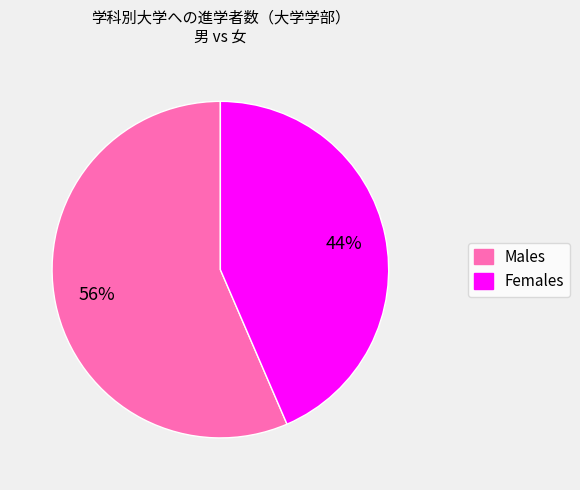

Is there a majority slice in this chart?

Yes